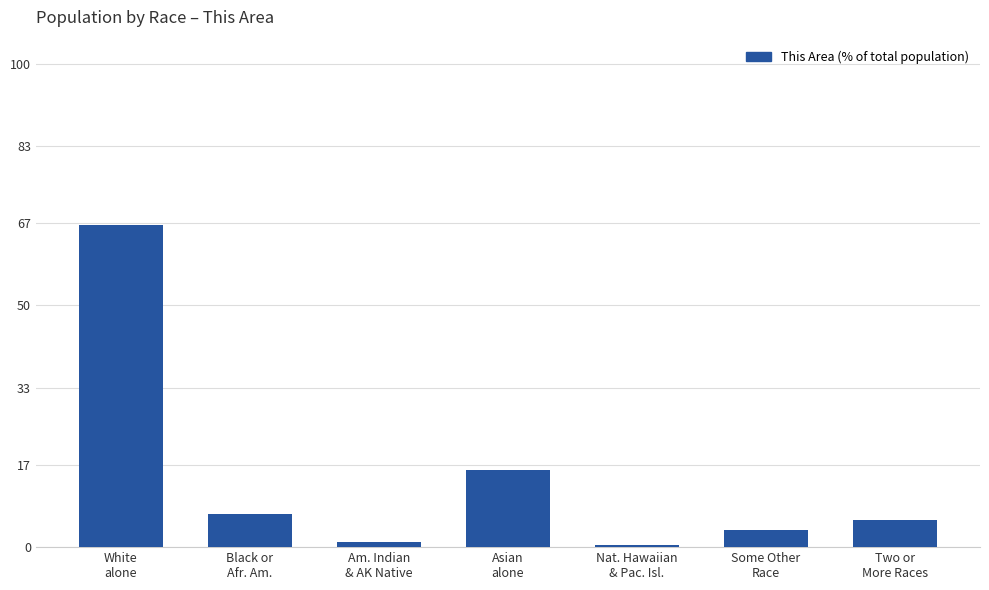

What is the change in value from Black or
Afr. Am. to Am. Indian
& AK Native?

-5.8